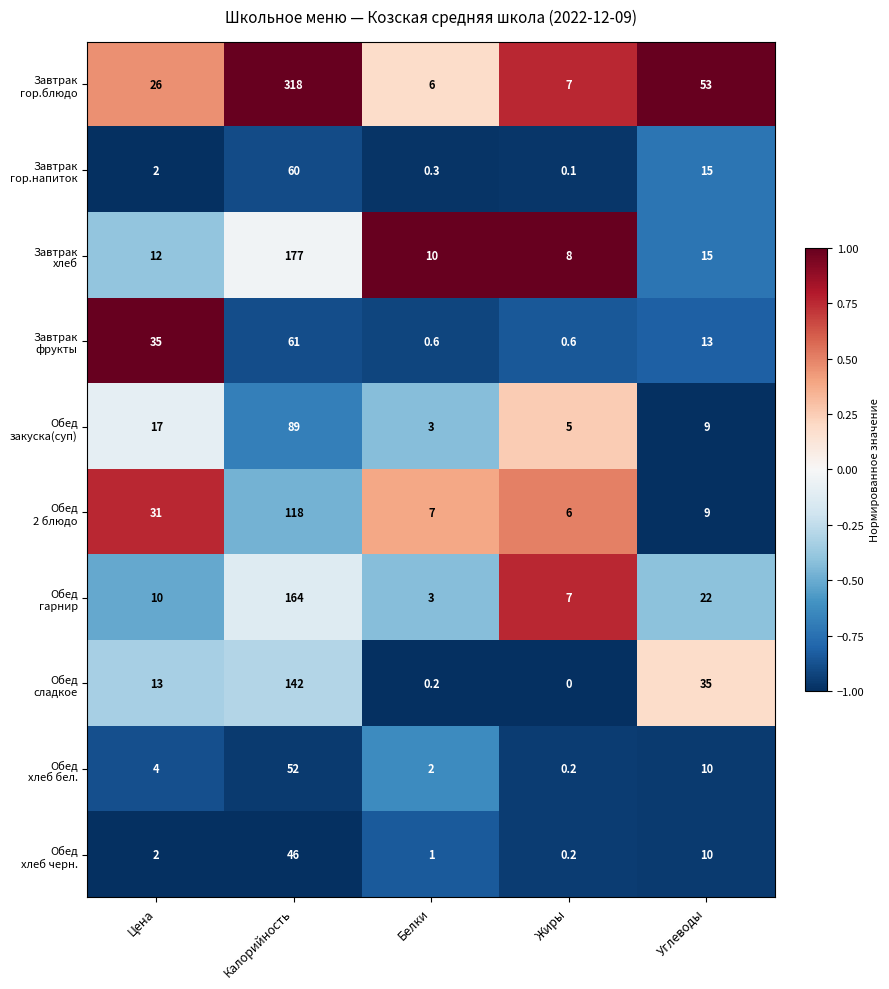

How many series are shown in this chart?

10